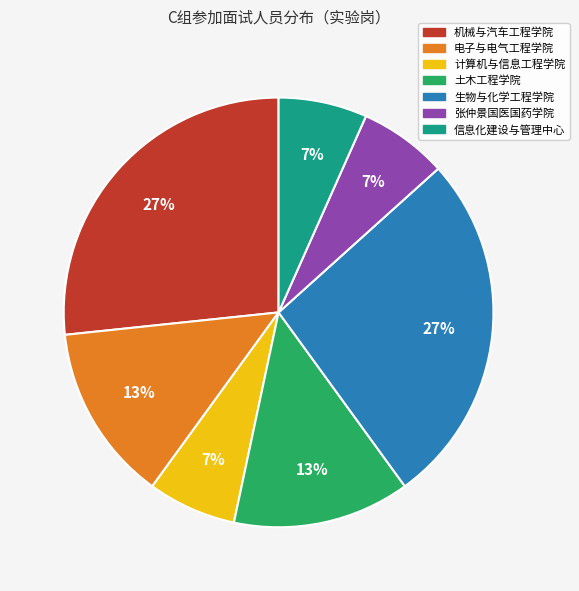

How many segments does this pie chart have?

7